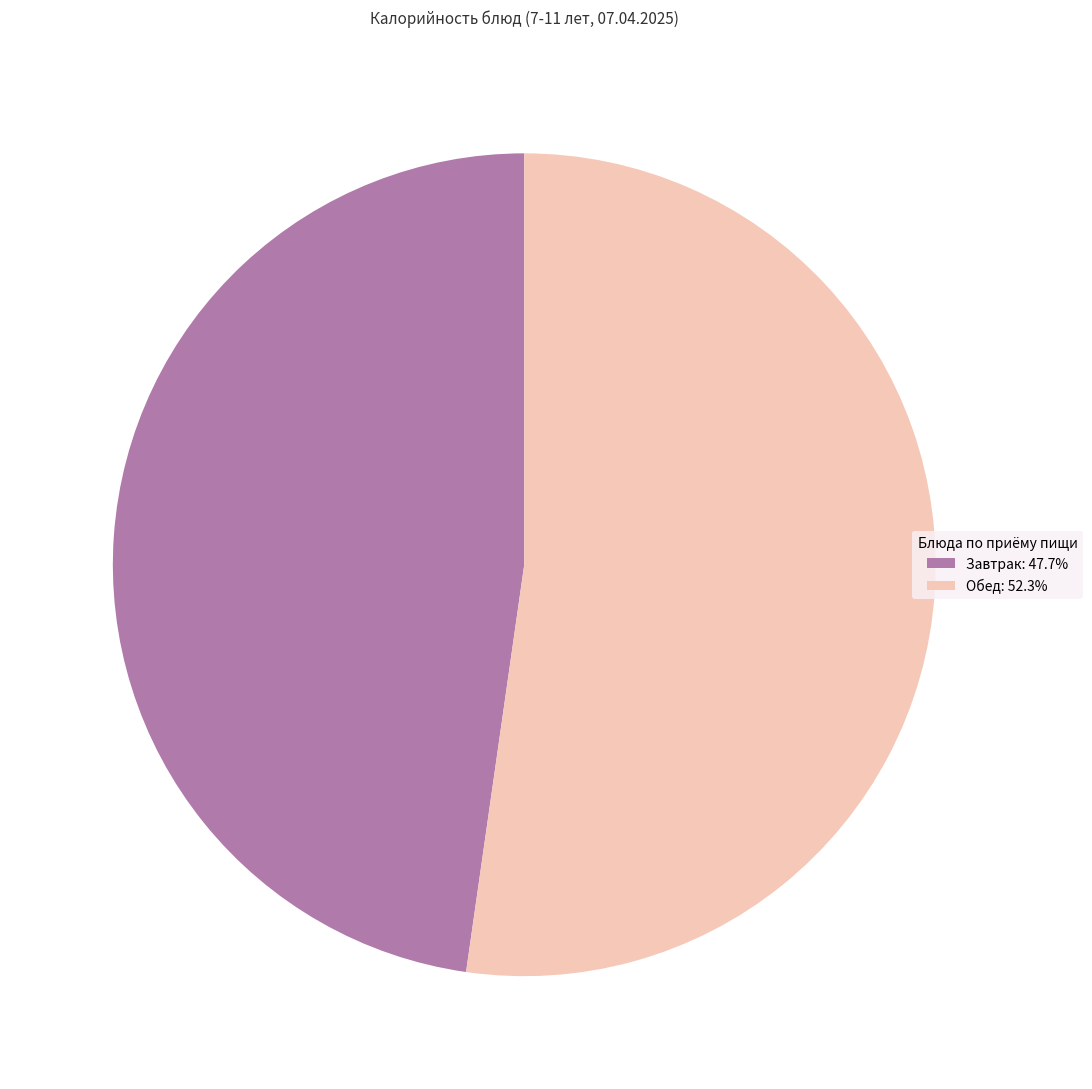

Is there a majority slice in this chart?

Yes